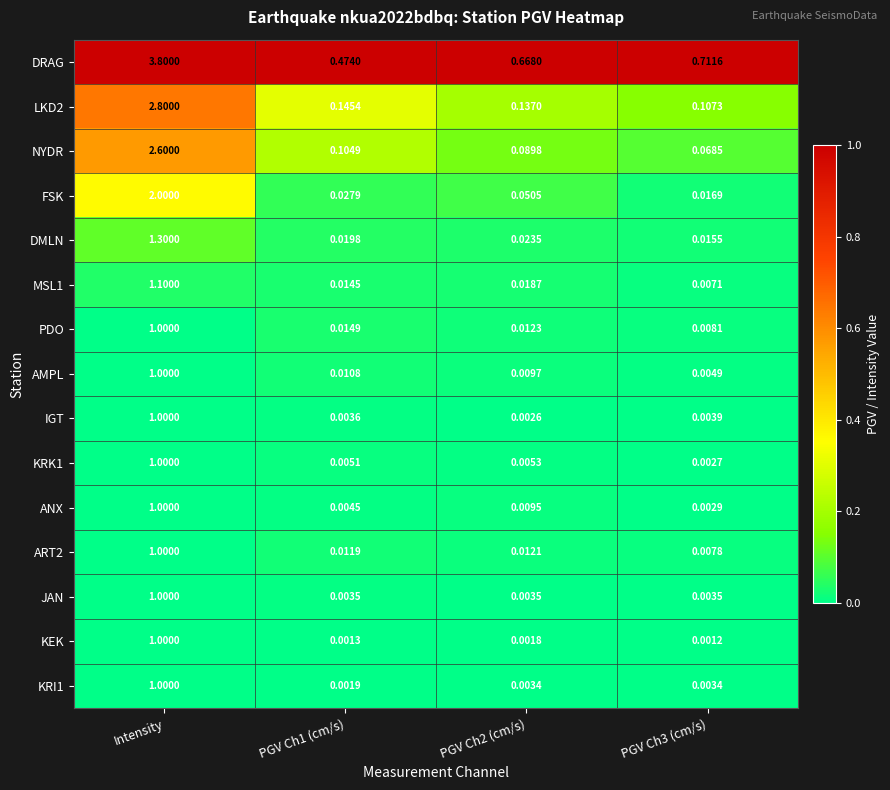

Which category has the highest value across all series?

Intensity